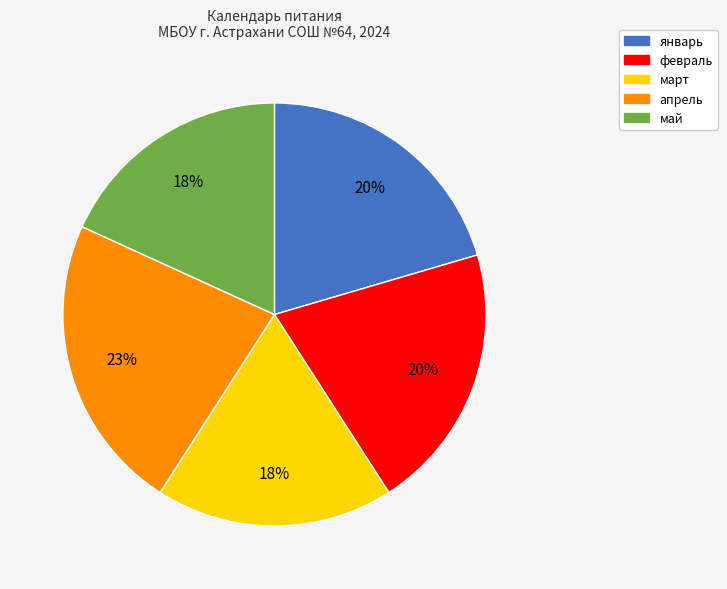

Approximately how many times larger is the value at январь compared to апрель?

0.9